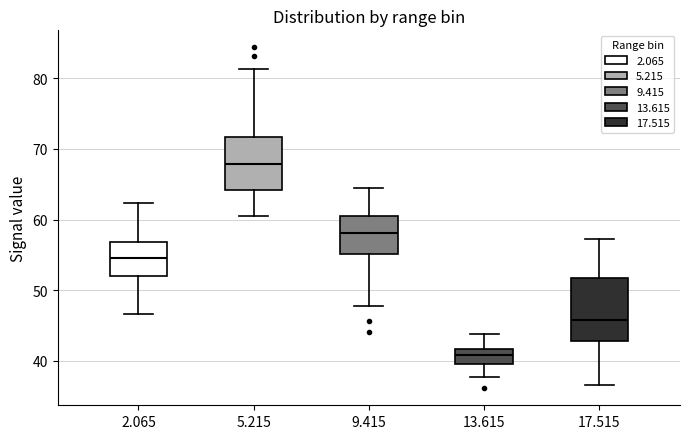

Which box is the tallest, from its lower edge to its upper edge?

17.515